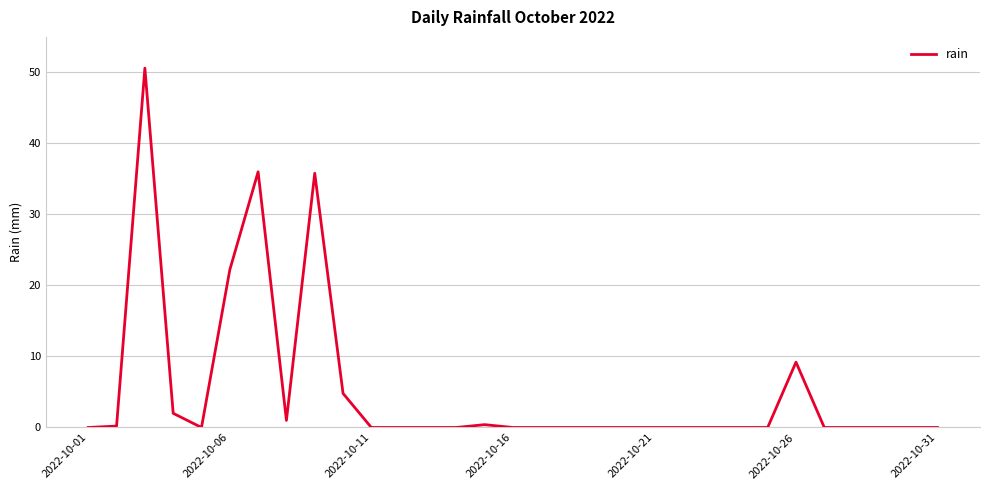

What is the maximum value shown in the chart?

50.6